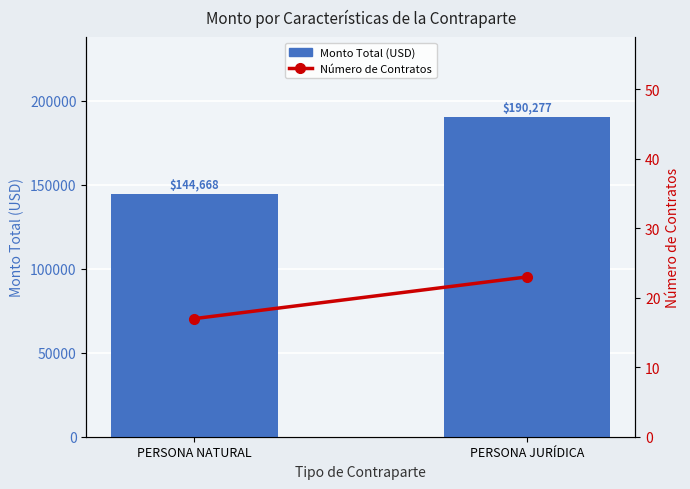

Reading left to right, what are all the values shown in this chart?

Monto Total (USD): 144667.5	190276.6
Número de Contratos: 17.0	23.0